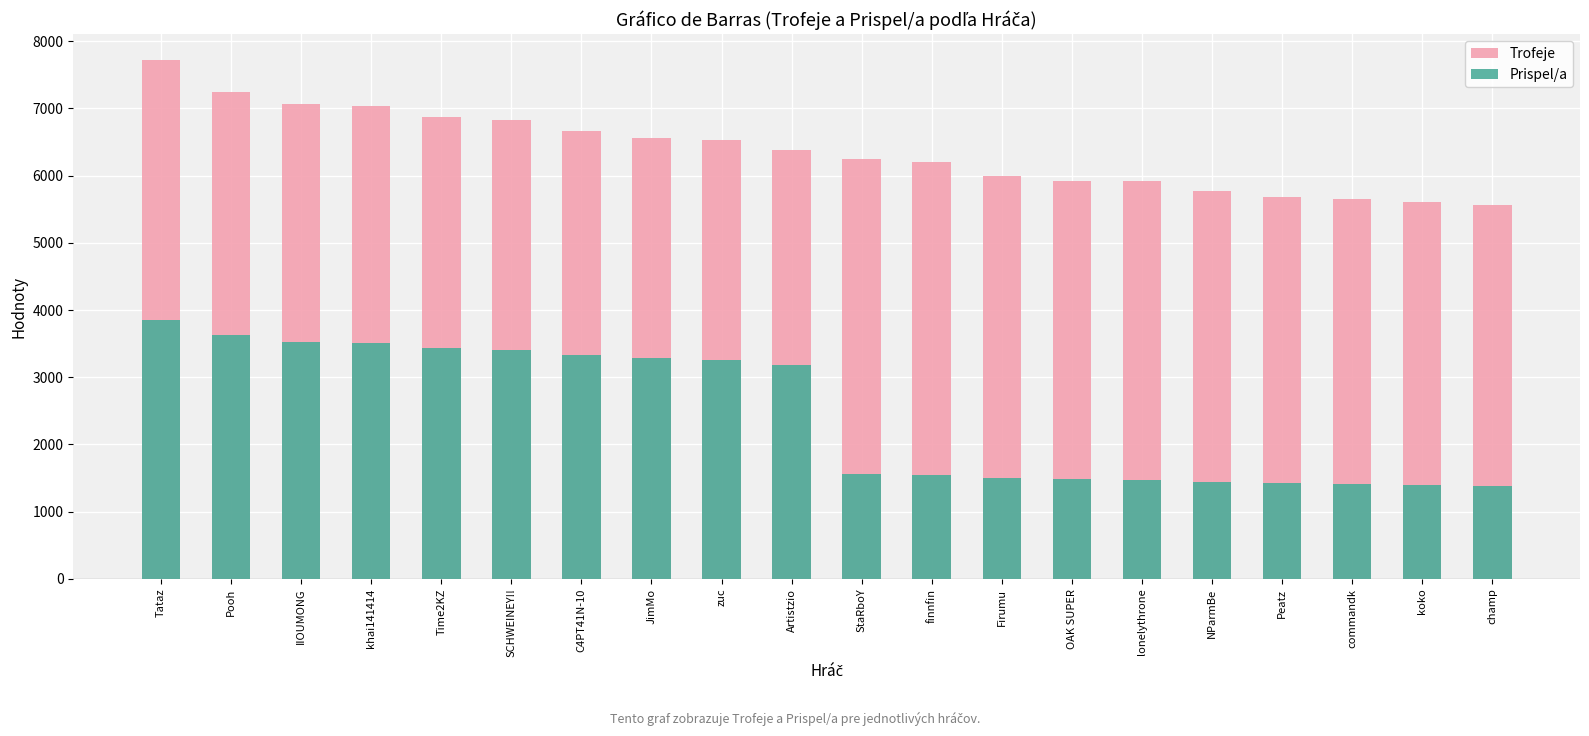

List the series in order of their peak value, lowest first.

Prispel/a, Trofeje